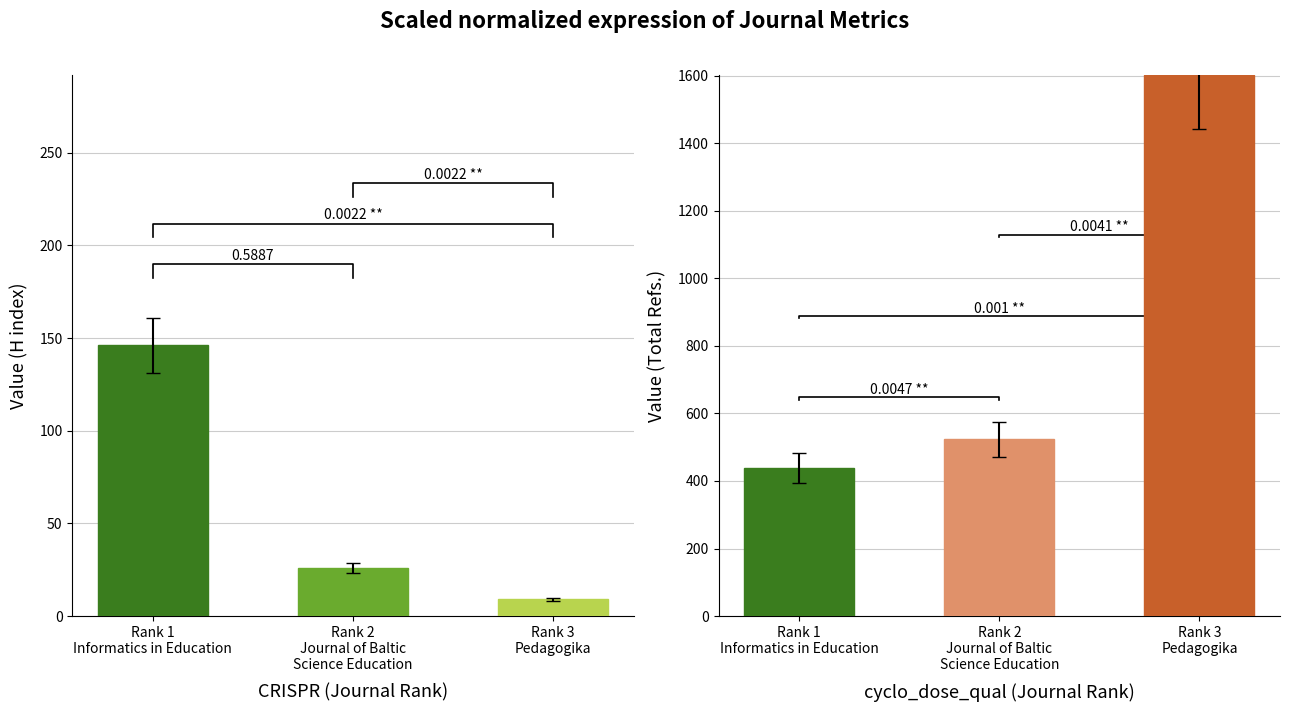

Does the chart contain any negative values?

No